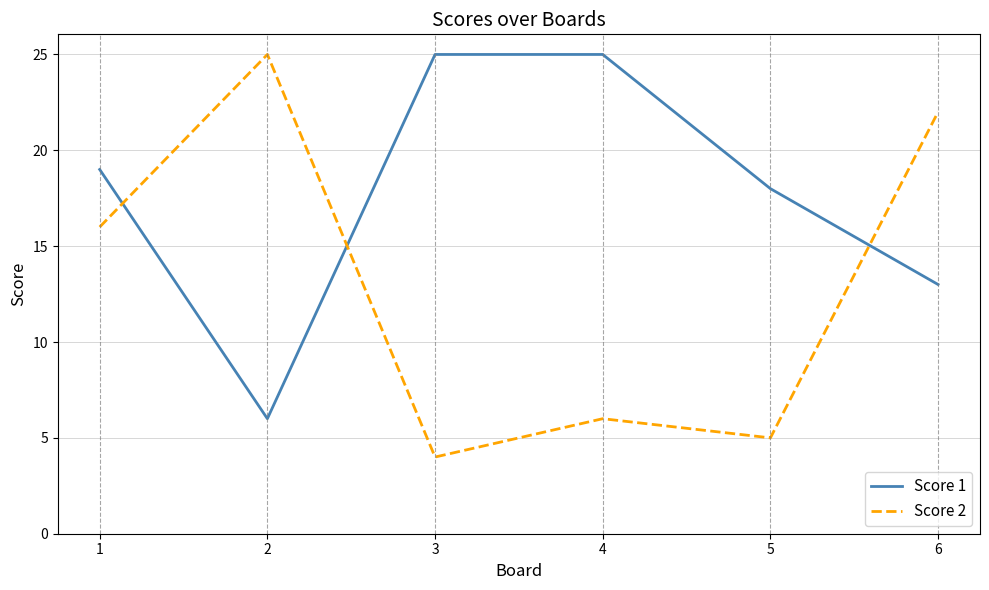

What is the total value across all series at 6?

35